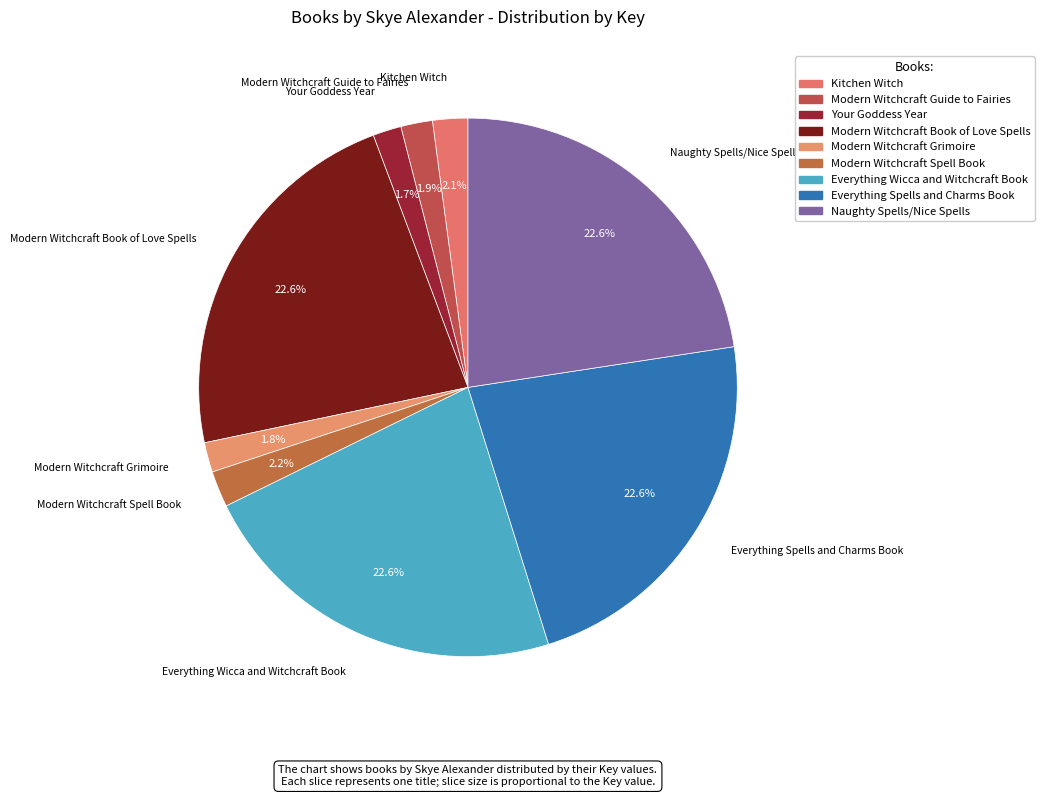

To the nearest percent, what is the difference between the largest and smallest slice percentages?

21%